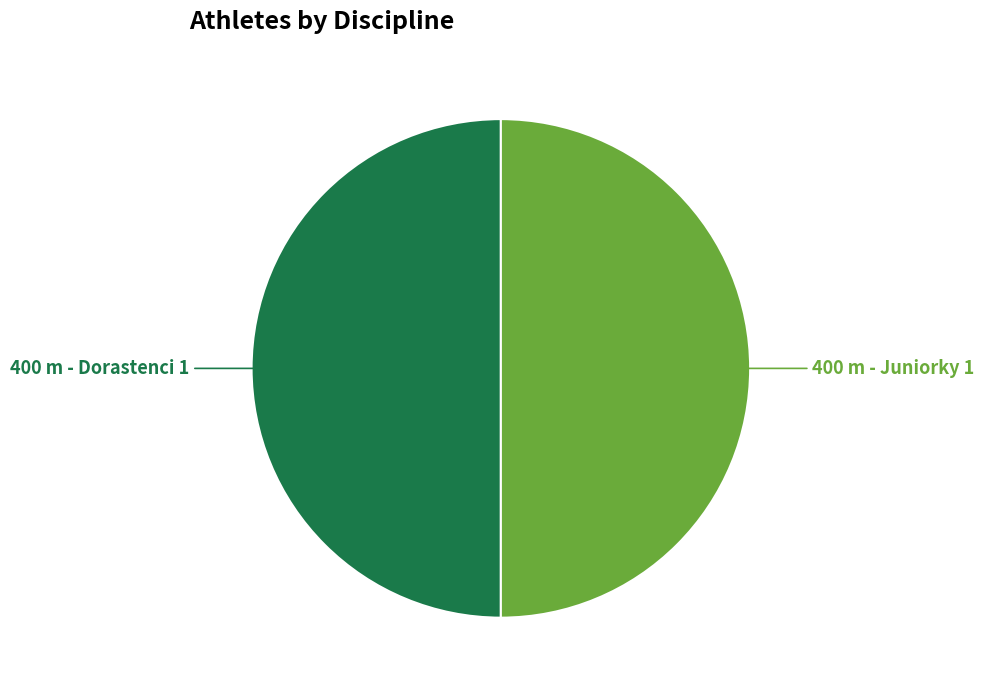

Is it true that 400 m - Dorastenci is 37% of the pie?

False